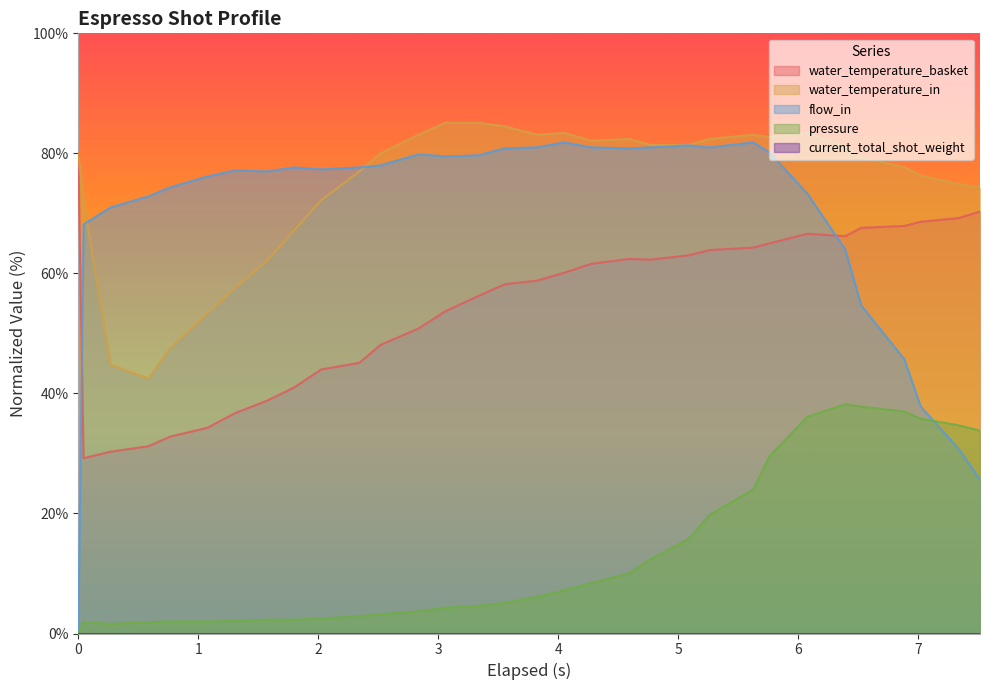

True or false: flow_in and water_temperature_basket intersect in this chart.

True